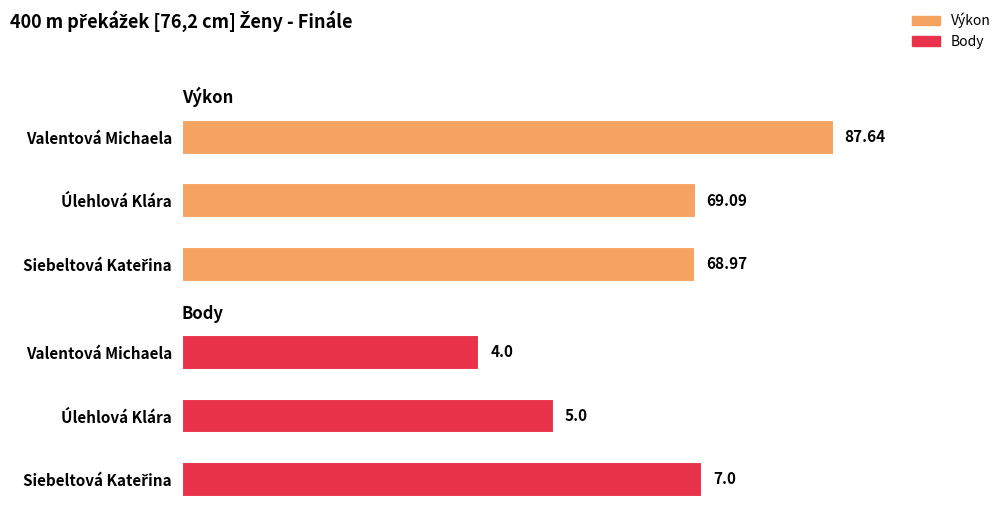

Is the value of Body at Úlehlová Klára greater than the value of Výkon at Úlehlová Klára?

No